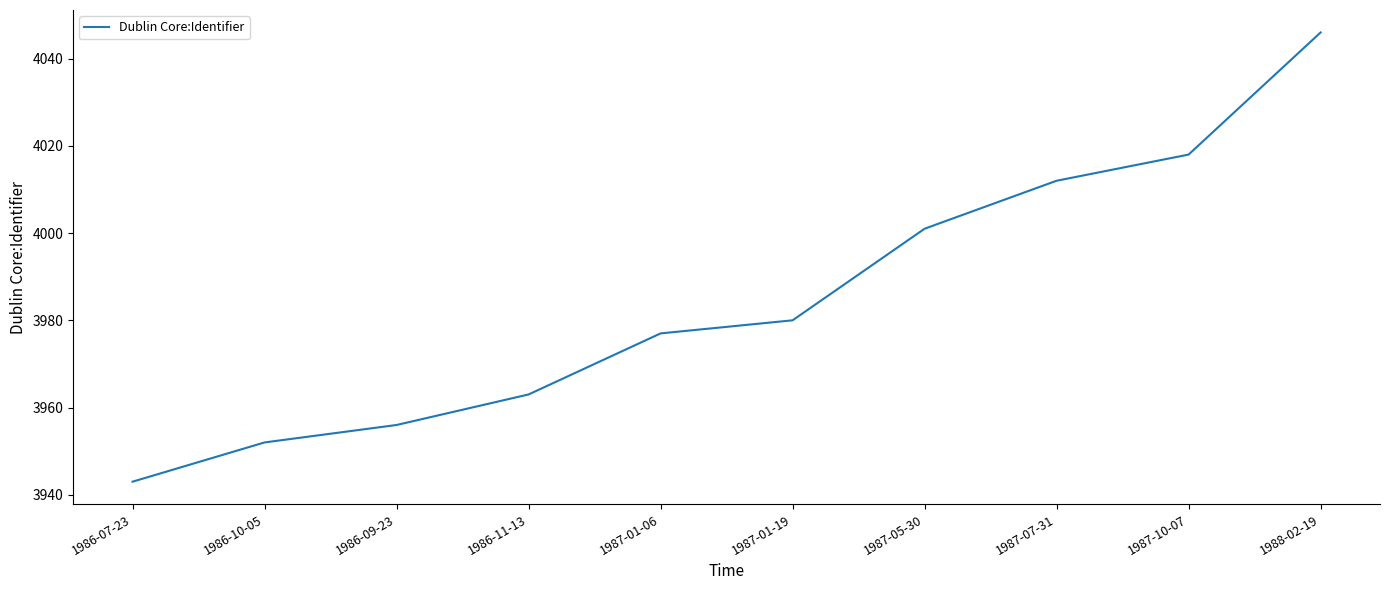

Is it true that the value at 1987-05-30 is 4001?

True